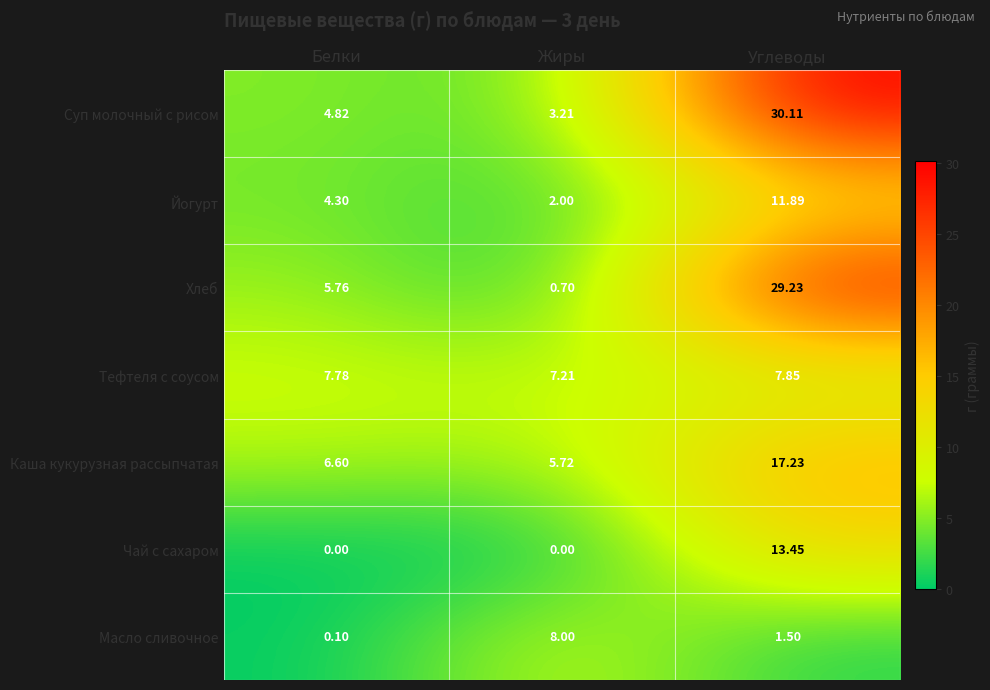

Which series has the largest range (max minus min)?

Хлеб